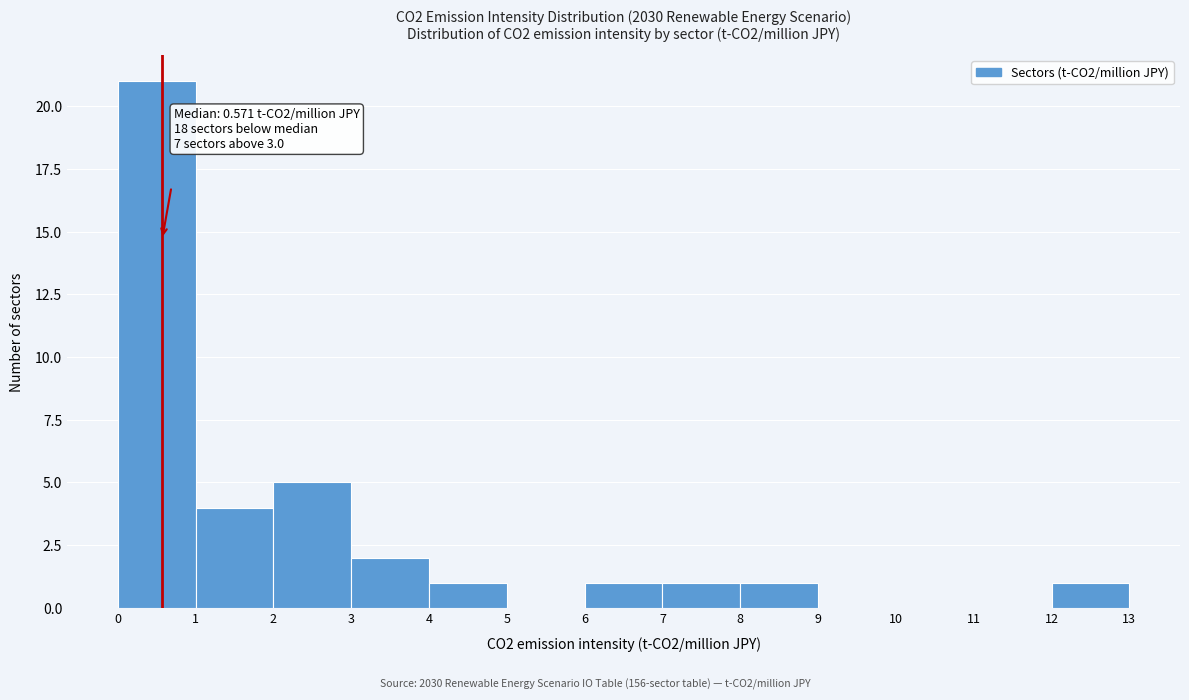

Over which range of the x-axis is the bar tallest?

0 to 1